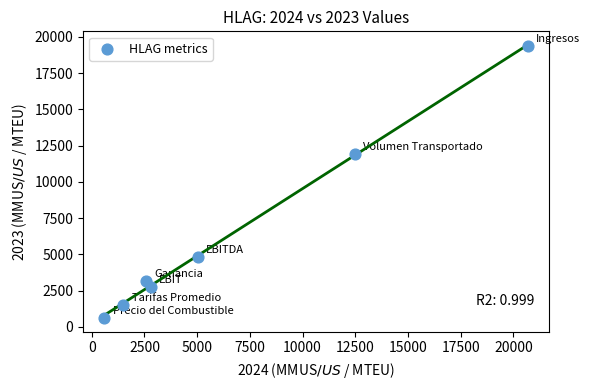

What Y value in the scatter plot is closest to 10002?

11907